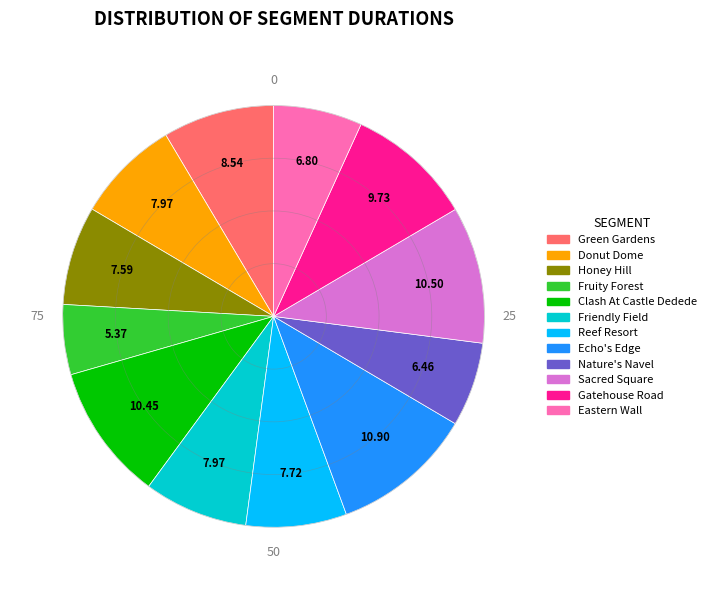

Which slice is the smallest?

Fruity Forest